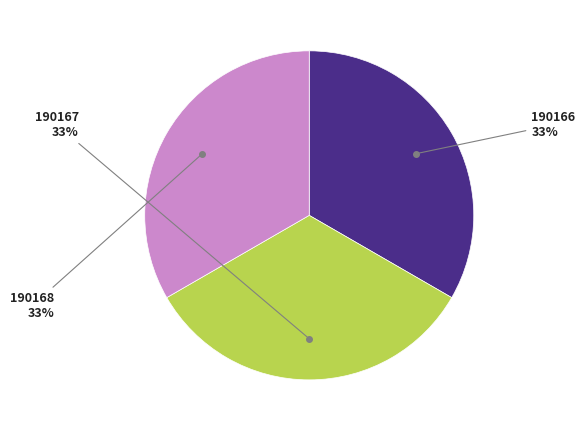

Is there a majority slice in this chart?

No